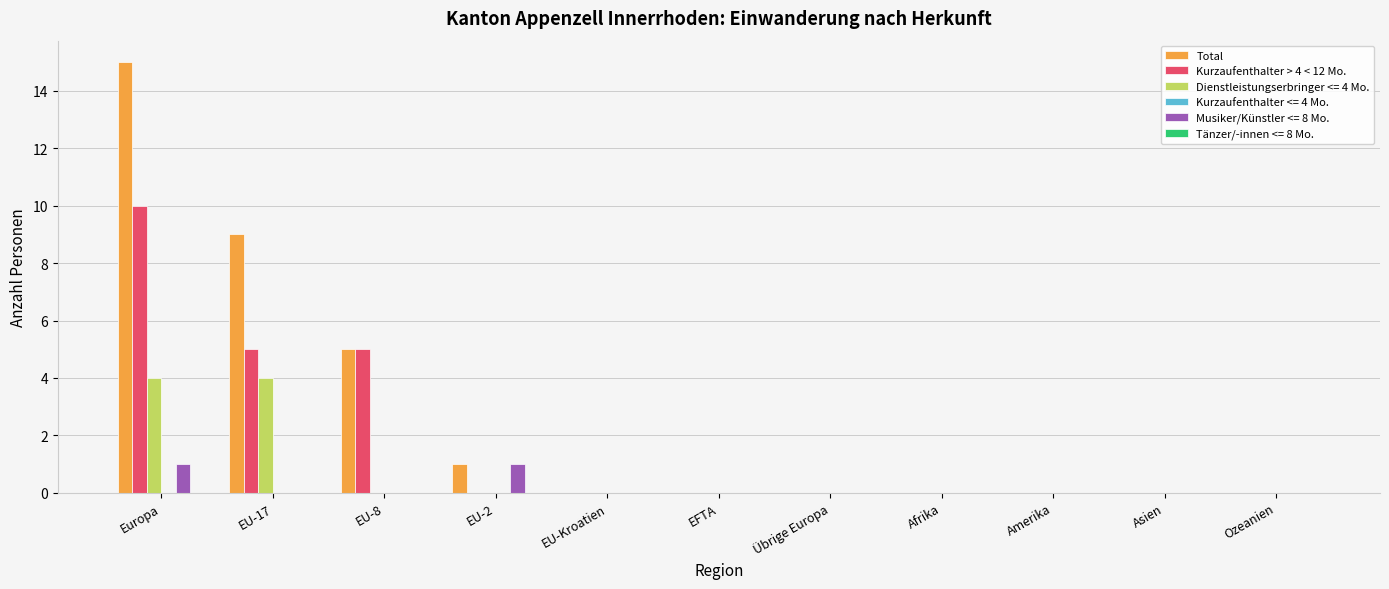

Is it true that Dienstleistungserbringer <= 4 Mo. equals 6 at Europa?

False